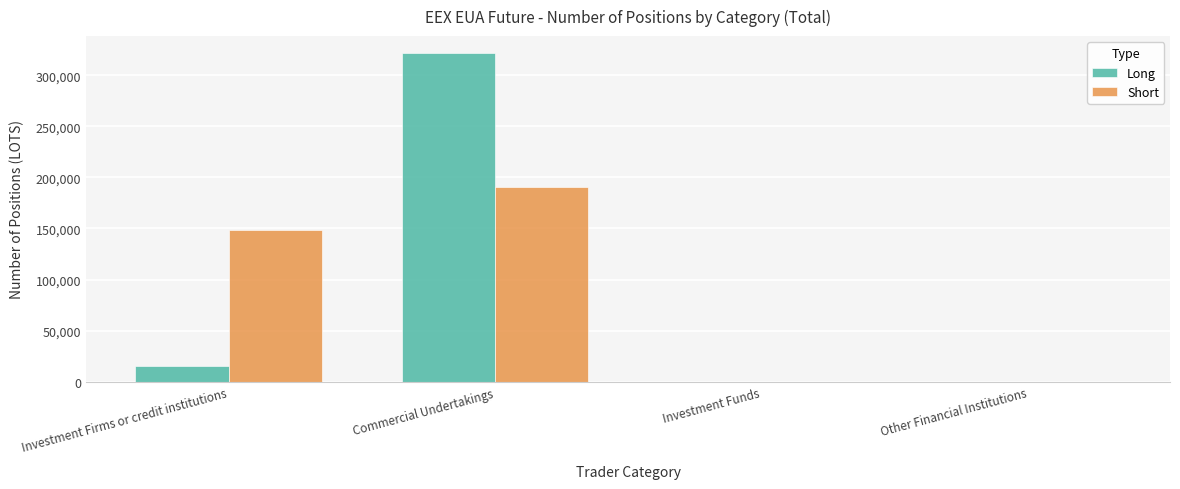

Is it true that Long equals 0.0 at Investment Funds?

True